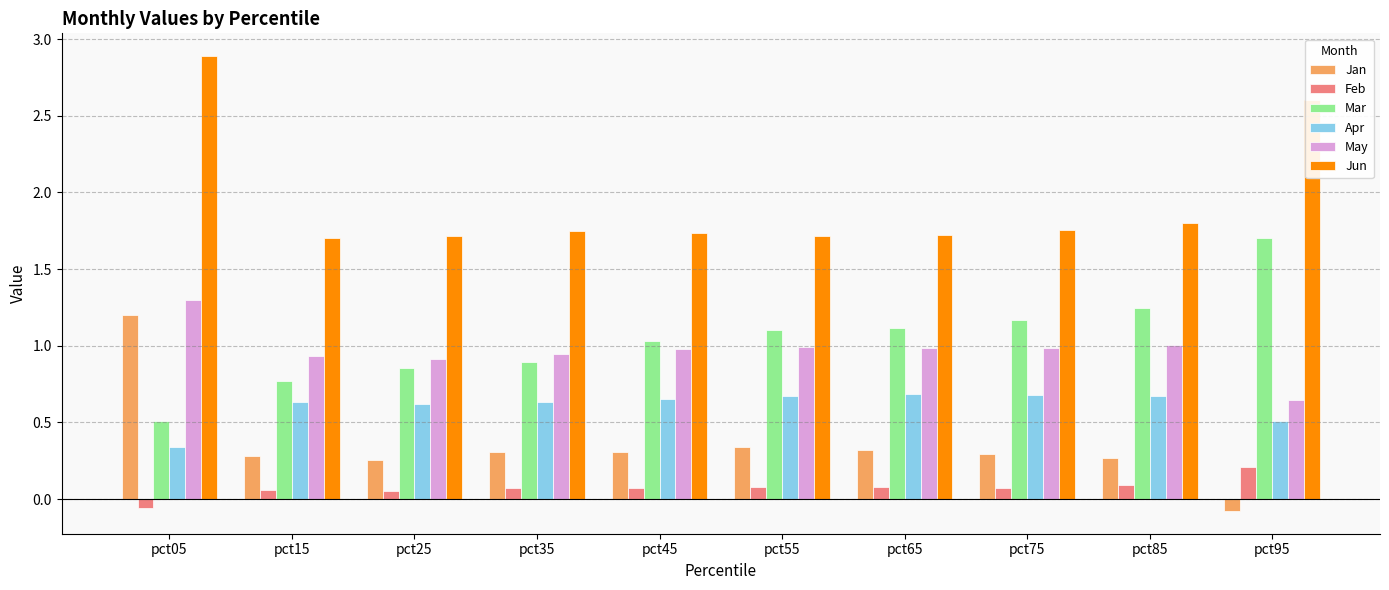

The value of Jan at pct55 is 0.2. True or false?

False